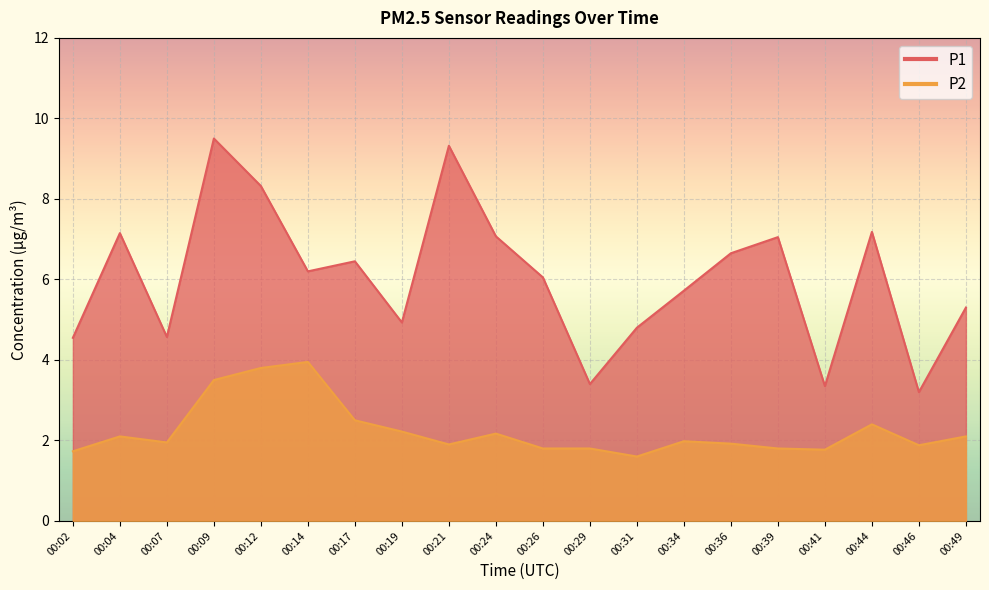

Which series has the largest total across all categories?

P1